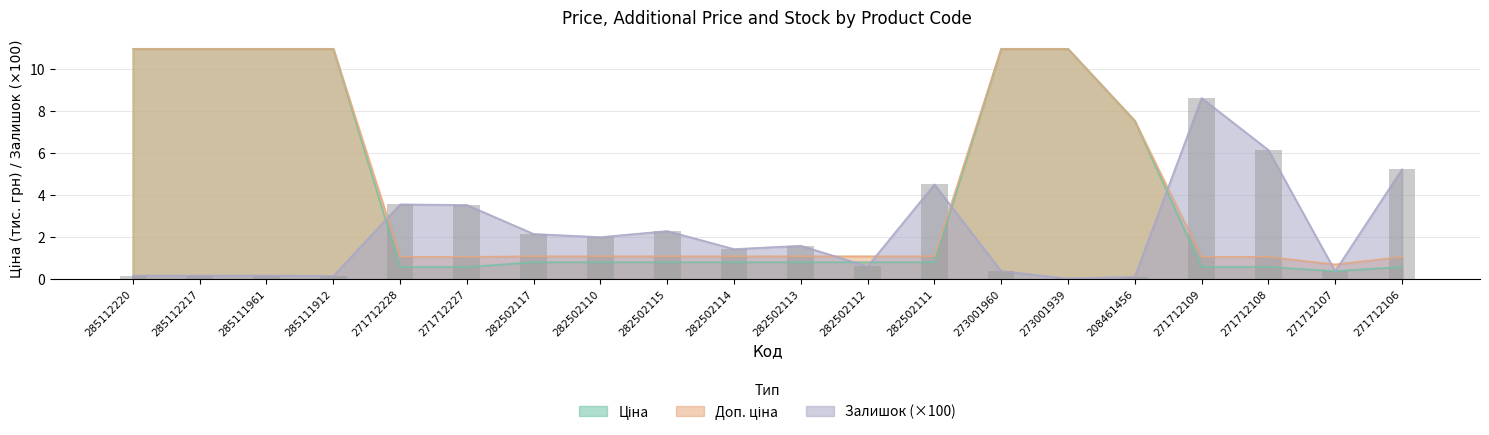

Reading left to right, extract all data points from this chart.

Ціна: 285112220=11.0	285112217=11.0	285111961=11.0	285111912=11.0	271712228=0.6	271712227=0.6	282502117=0.8	282502110=0.8	282502115=0.8	282502114=0.8	282502113=0.8	282502112=0.8	282502111=0.8	273001960=11.0	273001939=11.0	208461456=7.5	271712109=0.6	271712108=0.6	271712107=0.4	271712106=0.6
Доп. ціна: 285112220=11.0	285112217=11.0	285111961=11.0	285111912=11.0	271712228=1.1	271712227=1.1	282502117=1.1	282502110=1.1	282502115=1.1	282502114=1.1	282502113=1.1	282502112=1.1	282502111=1.1	273001960=11.0	273001939=11.0	208461456=7.5	271712109=1.1	271712108=1.1	271712107=0.7	271712106=1.1
Залишок: 285112220=0.2	285112217=0.2	285111961=0.2	285111912=0.1	271712228=3.6	271712227=3.5	282502117=2.1	282502110=2.0	282502115=2.3	282502114=1.4	282502113=1.6	282502112=0.6	282502111=4.5	273001960=0.4	273001939=0.0	208461456=0.1	271712109=8.6	271712108=6.2	271712107=0.4	271712106=5.2